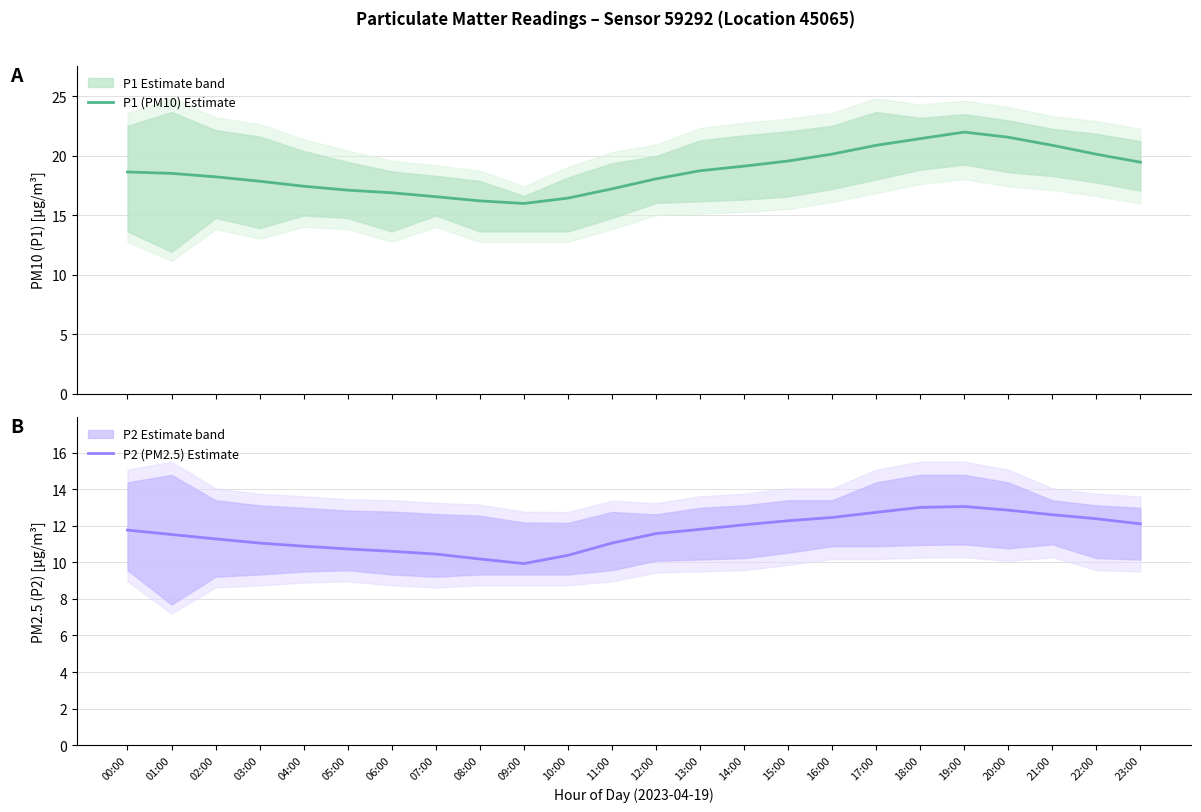

The value of P1 (PM10) Estimate at 23:00 is 6.3. True or false?

False